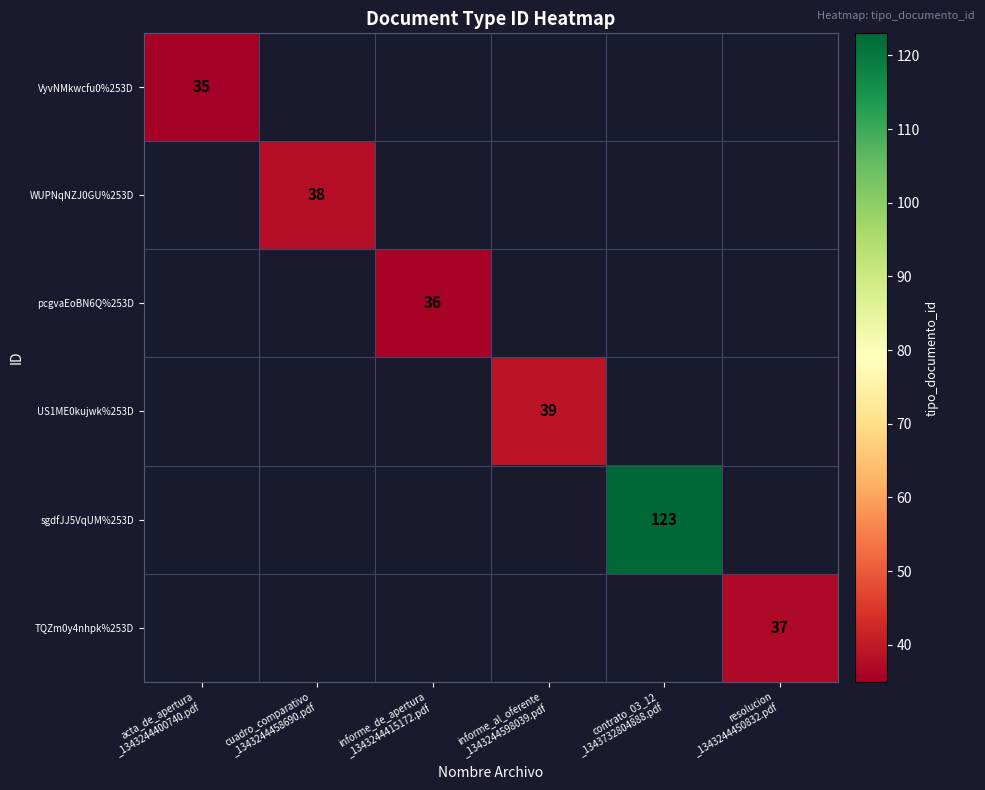

Between cuadro_comparativo
_1343244458690.pdf and acta_de_apertura
_1343244400740.pdf, which is larger?

acta_de_apertura
_1343244400740.pdf